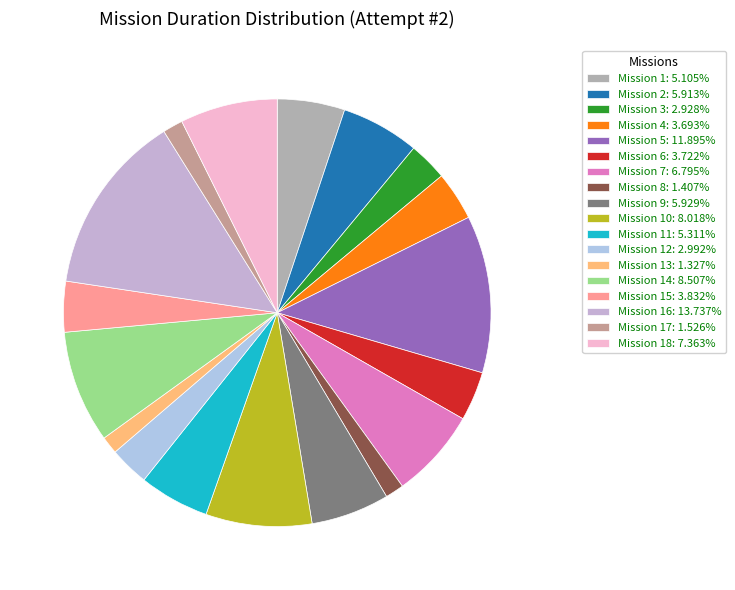

Count the number of slices in the pie.

18